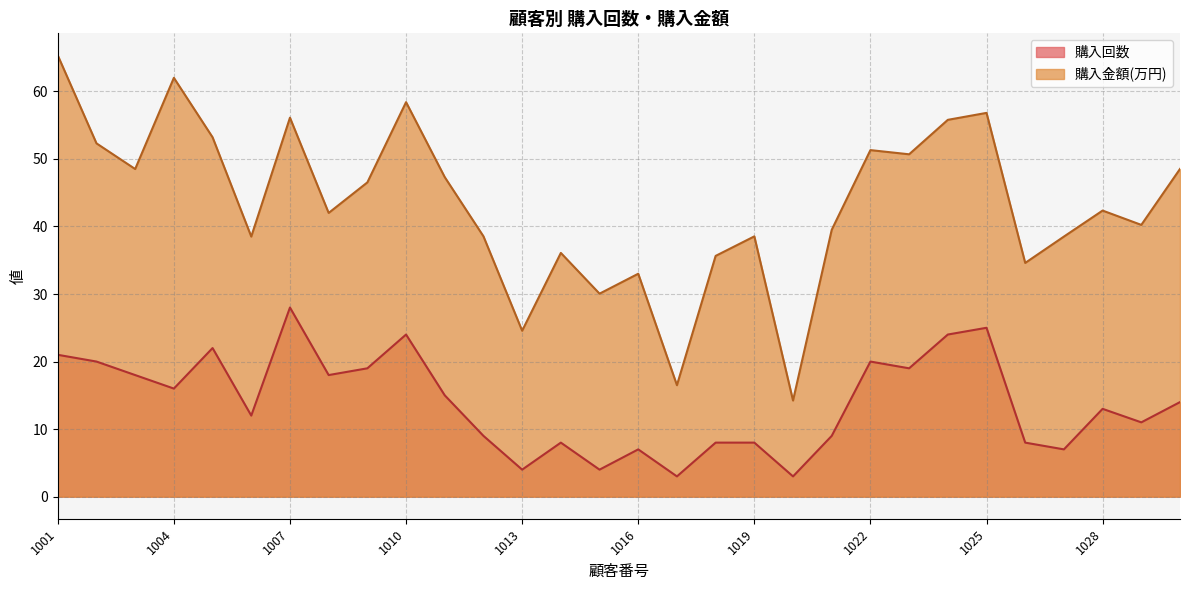

List the series in order of their peak value, highest first.

購入金額(万円), 購入回数